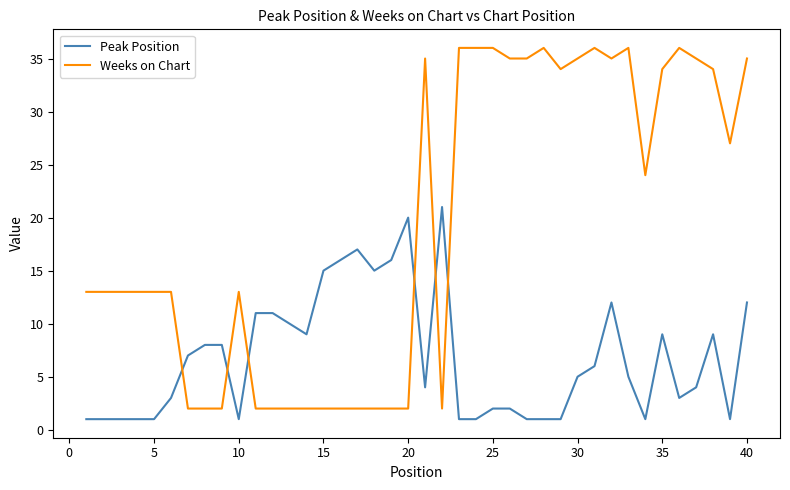

What are all the series names shown in the legend?

Peak Position, Weeks on Chart